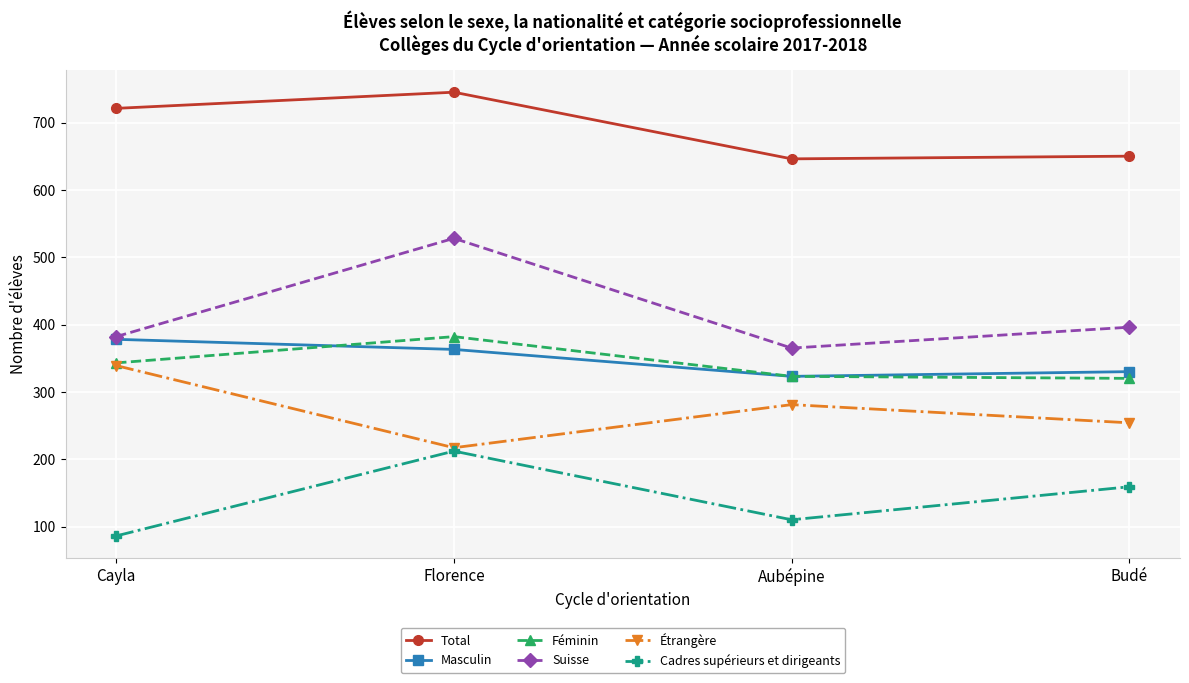

List the labels in order of Cadres supérieurs et dirigeants value, smallest first.

Cayla, Aubépine, Budé, Florence